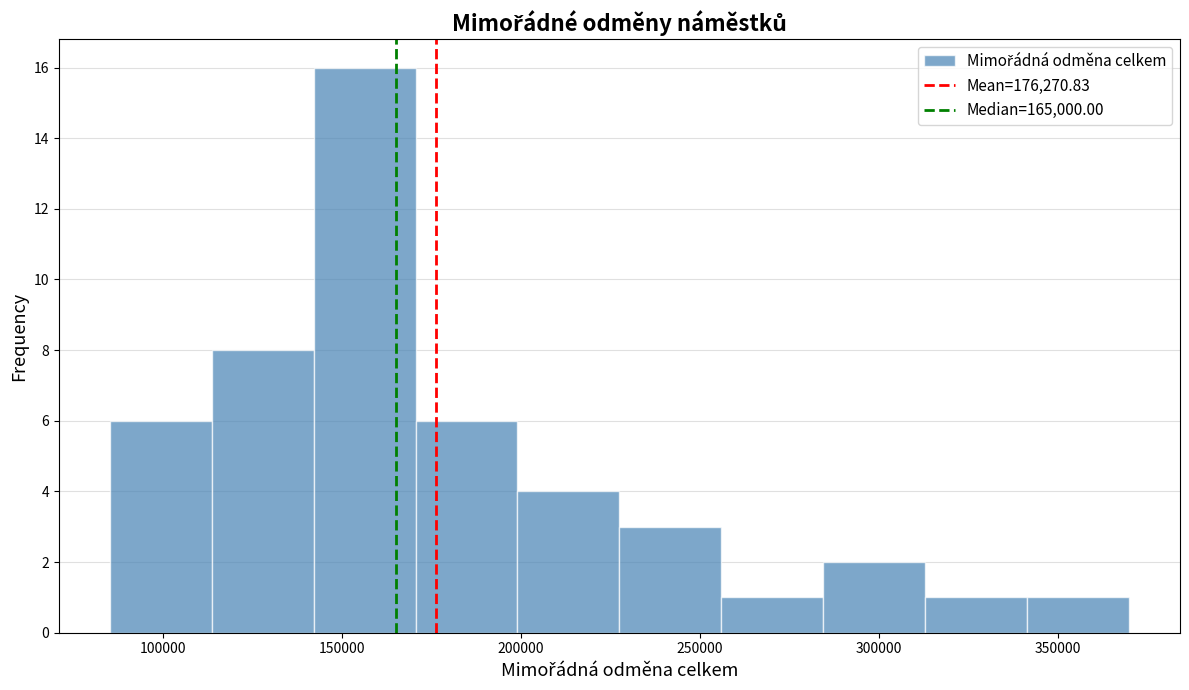

Reading left to right, list every bar in this chart as the range it spans on the x-axis followed by its height. Neither the bar edges nor the heights are printed on the chart, so give them approximately, as read against the axes.

85000 to 113500: 6
113500 to 142000: 8
142000 to 170500: 16
170500 to 199000: 6
199000 to 227500: 4
227500 to 256000: 3
256000 to 284500: 1
284500 to 313000: 2
313000 to 341500: 1
341500 to 370000: 1